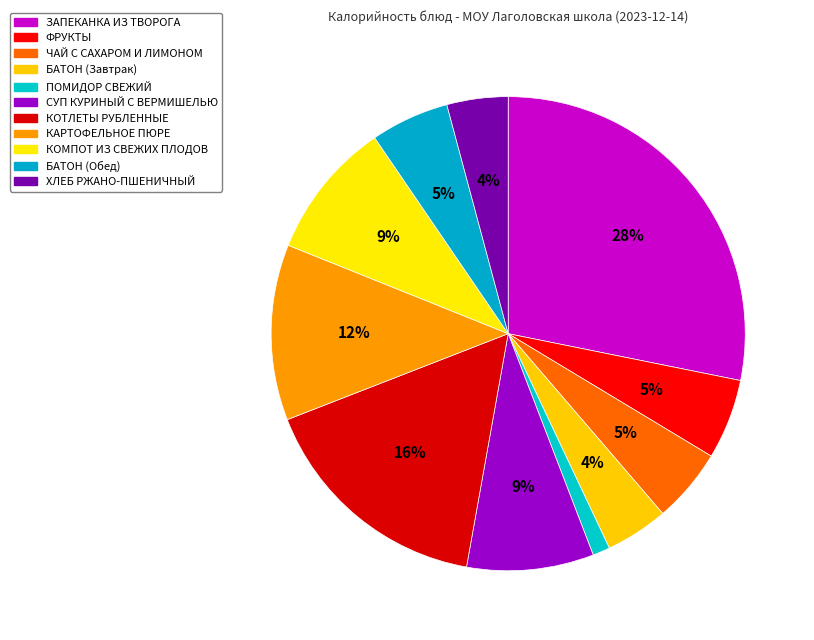

What is the largest slice in the pie chart?

ЗАПЕКАНКА ИЗ ТВОРОГА